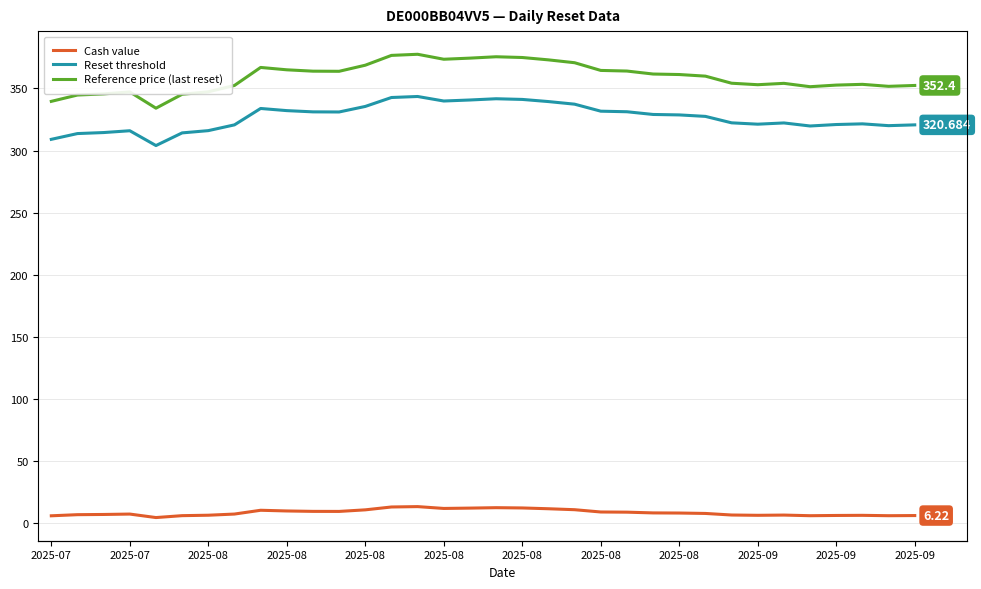

At which label is Reference price (last reset) closest to 355?

26